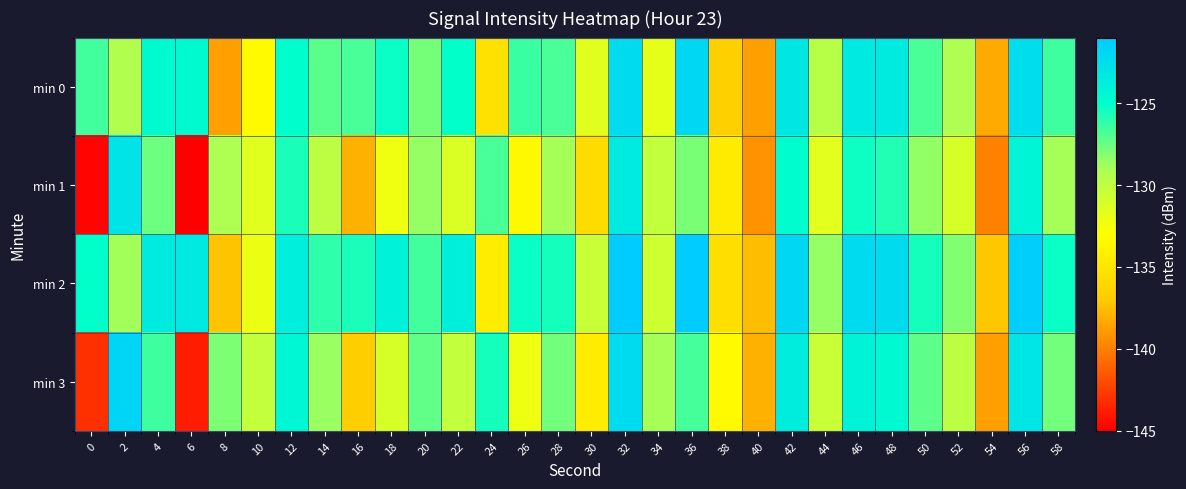

Reading left to right, extract all data points from this chart.

min 0: 0=-126.5	2=-129.3	4=-124.7	6=-124.7	8=-138.7	10=-133.3	12=-125.0	14=-127.2	16=-126.8	18=-125.2	20=-127.8	22=-125.1	24=-135.3	26=-126.4	28=-126.8	30=-131.6	32=-122.3	34=-131.8	36=-122.0	38=-136.6	40=-138.7	42=-123.2	44=-129.7	46=-123.4	48=-123.5	50=-126.7	52=-129.2	54=-138.3	56=-122.5	58=-126.4
min 1: 0=-144.7	2=-122.9	4=-127.6	6=-145.0	8=-129.2	10=-131.6	12=-125.7	14=-129.9	16=-138.0	18=-132.3	20=-128.5	22=-131.2	24=-126.8	26=-133.5	28=-128.9	30=-135.7	32=-123.5	34=-130.1	36=-127.9	38=-134.6	40=-139.2	42=-124.9	44=-131.7	46=-125.3	48=-125.8	50=-128.5	52=-131.1	54=-139.9	56=-124.2	58=-128.9
min 2: 0=-125.1	2=-128.8	4=-123.5	6=-123.3	8=-137.2	10=-132.1	12=-123.8	14=-126.1	16=-125.7	18=-124.0	20=-126.6	22=-123.9	24=-134.3	26=-125.2	28=-125.6	30=-130.5	32=-121.1	34=-130.7	36=-120.9	38=-135.5	40=-137.6	42=-122.0	44=-128.6	46=-122.2	48=-122.3	50=-125.6	52=-128.1	54=-137.2	56=-121.3	58=-125.2
min 3: 0=-143.1	2=-121.8	4=-126.5	6=-143.8	8=-128.0	10=-130.2	12=-124.5	14=-128.7	16=-136.8	18=-131.1	20=-127.3	22=-130.1	24=-125.6	26=-132.2	28=-127.7	30=-134.5	32=-122.2	34=-128.9	36=-126.7	38=-133.3	40=-138.0	42=-123.7	44=-130.5	46=-124.1	48=-124.6	50=-127.2	52=-129.9	54=-138.7	56=-123.0	58=-127.7